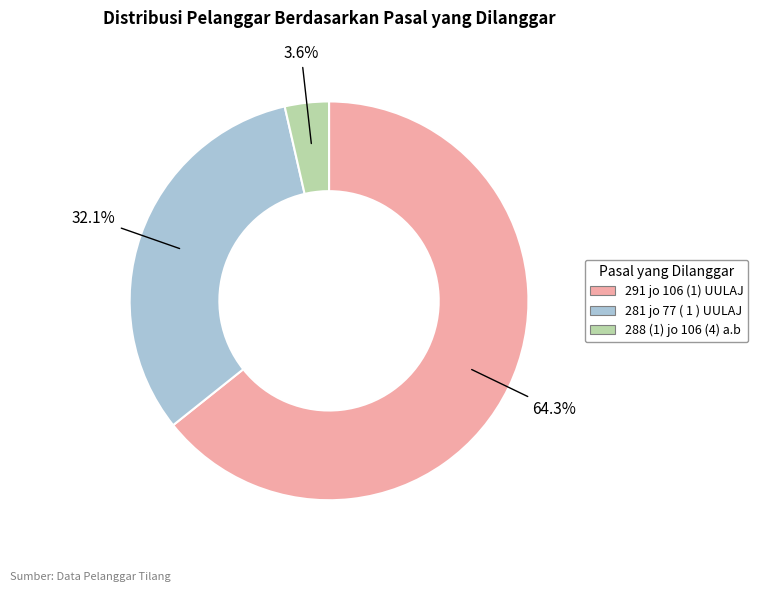

Which category accounts for the majority?

291 jo 106 (1) UULAJ